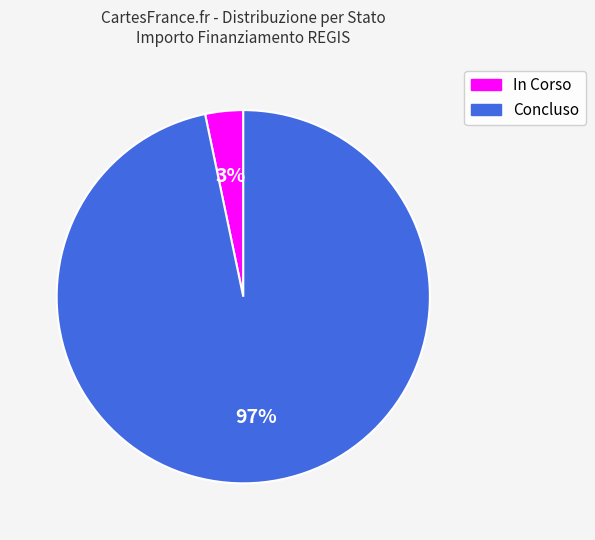

Combined, do Concluso and In Corso account for over 50%?

Yes